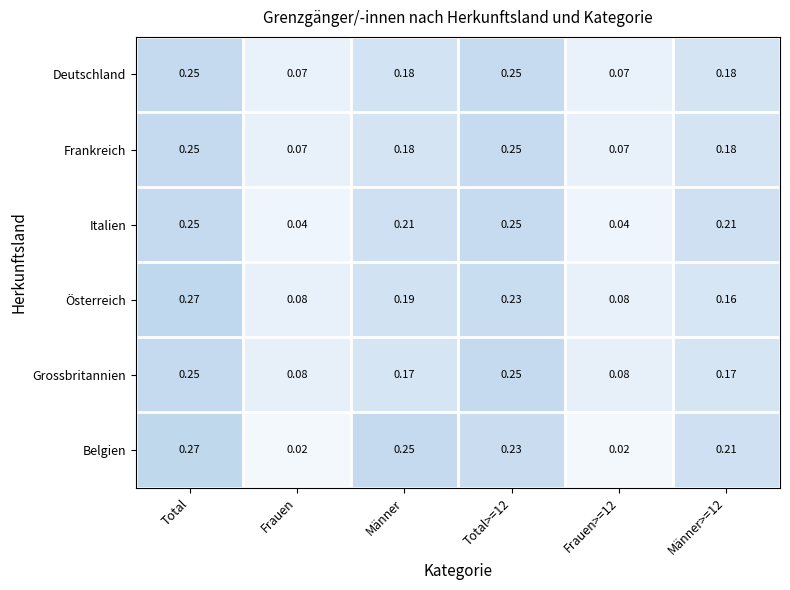

Which category has the highest value across all series?

Total